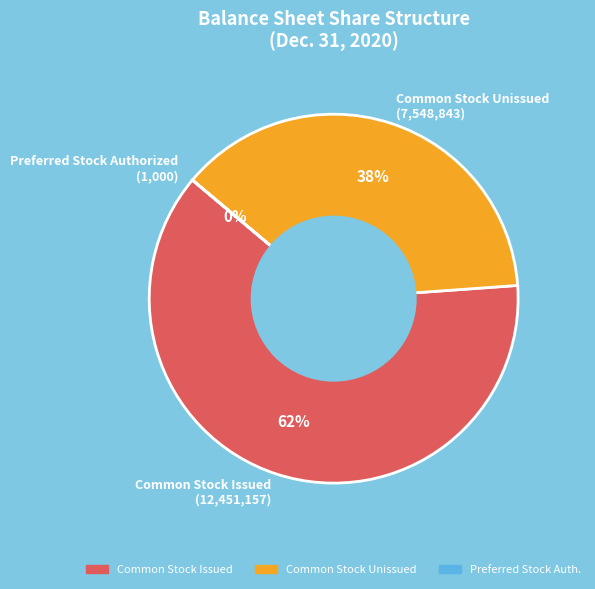

Which category accounts for the majority?

Common Stock Issued (12,451,157)